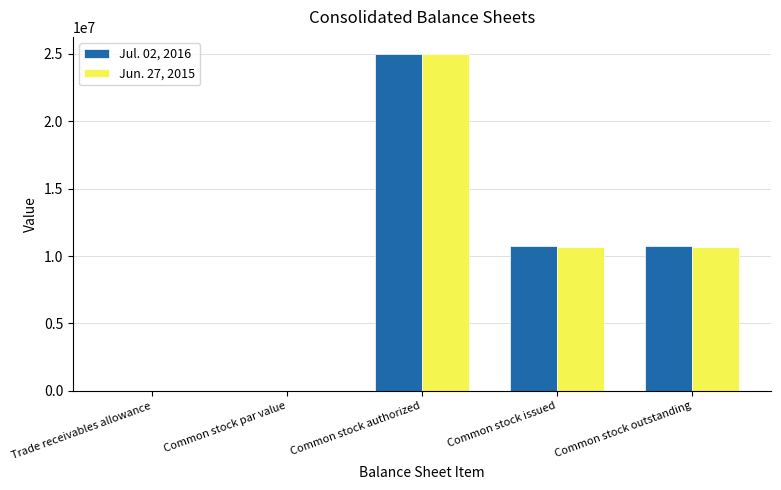

Between Common stock authorized and Common stock outstanding, which series saw the biggest shift?

Jun. 27, 2015